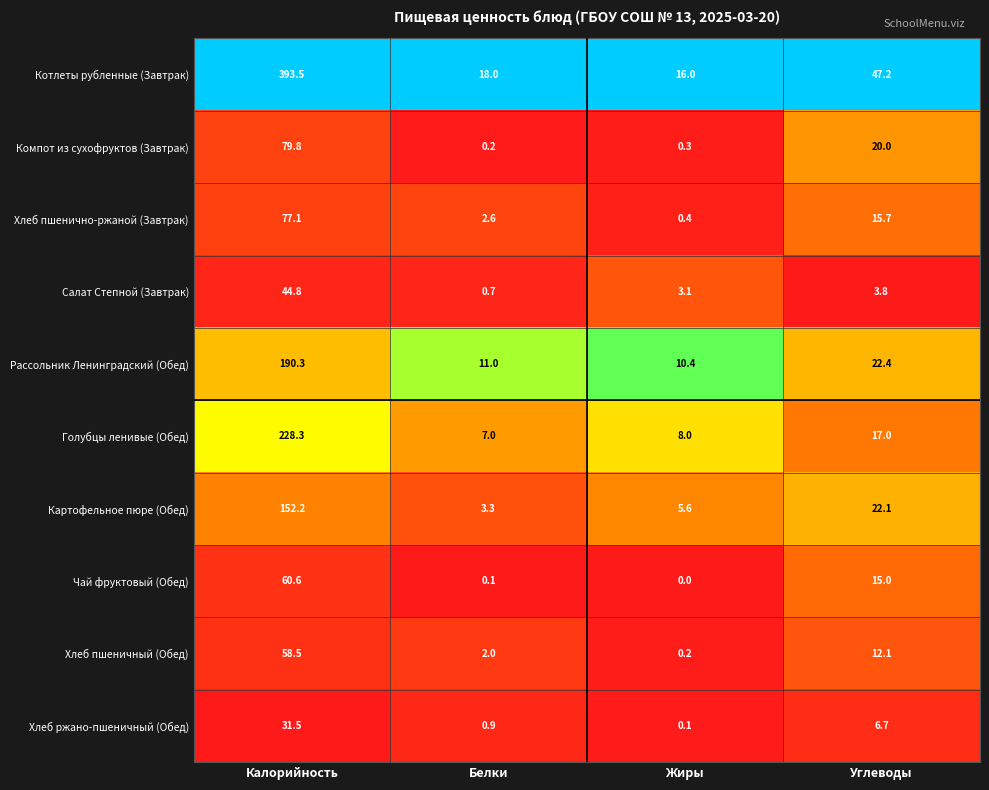

Is it true that Хлеб пшенично-ржаной (Завтрак) equals 4.1 at Белки?

False